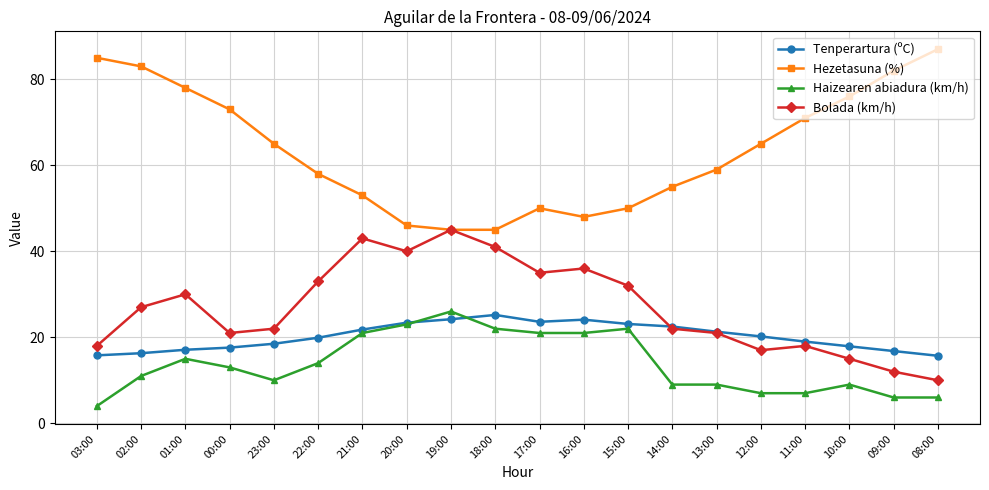

How many lines are shown in the chart?

4